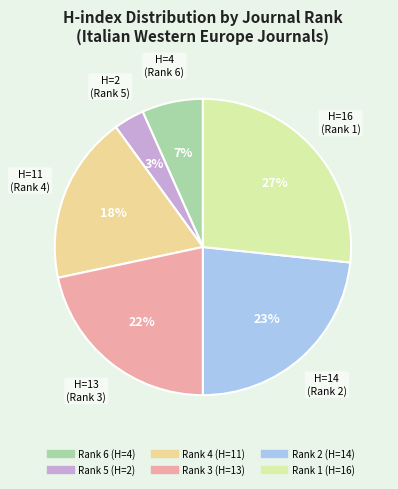

What percentage is the Rank 1 slice, to the nearest percent?

27%